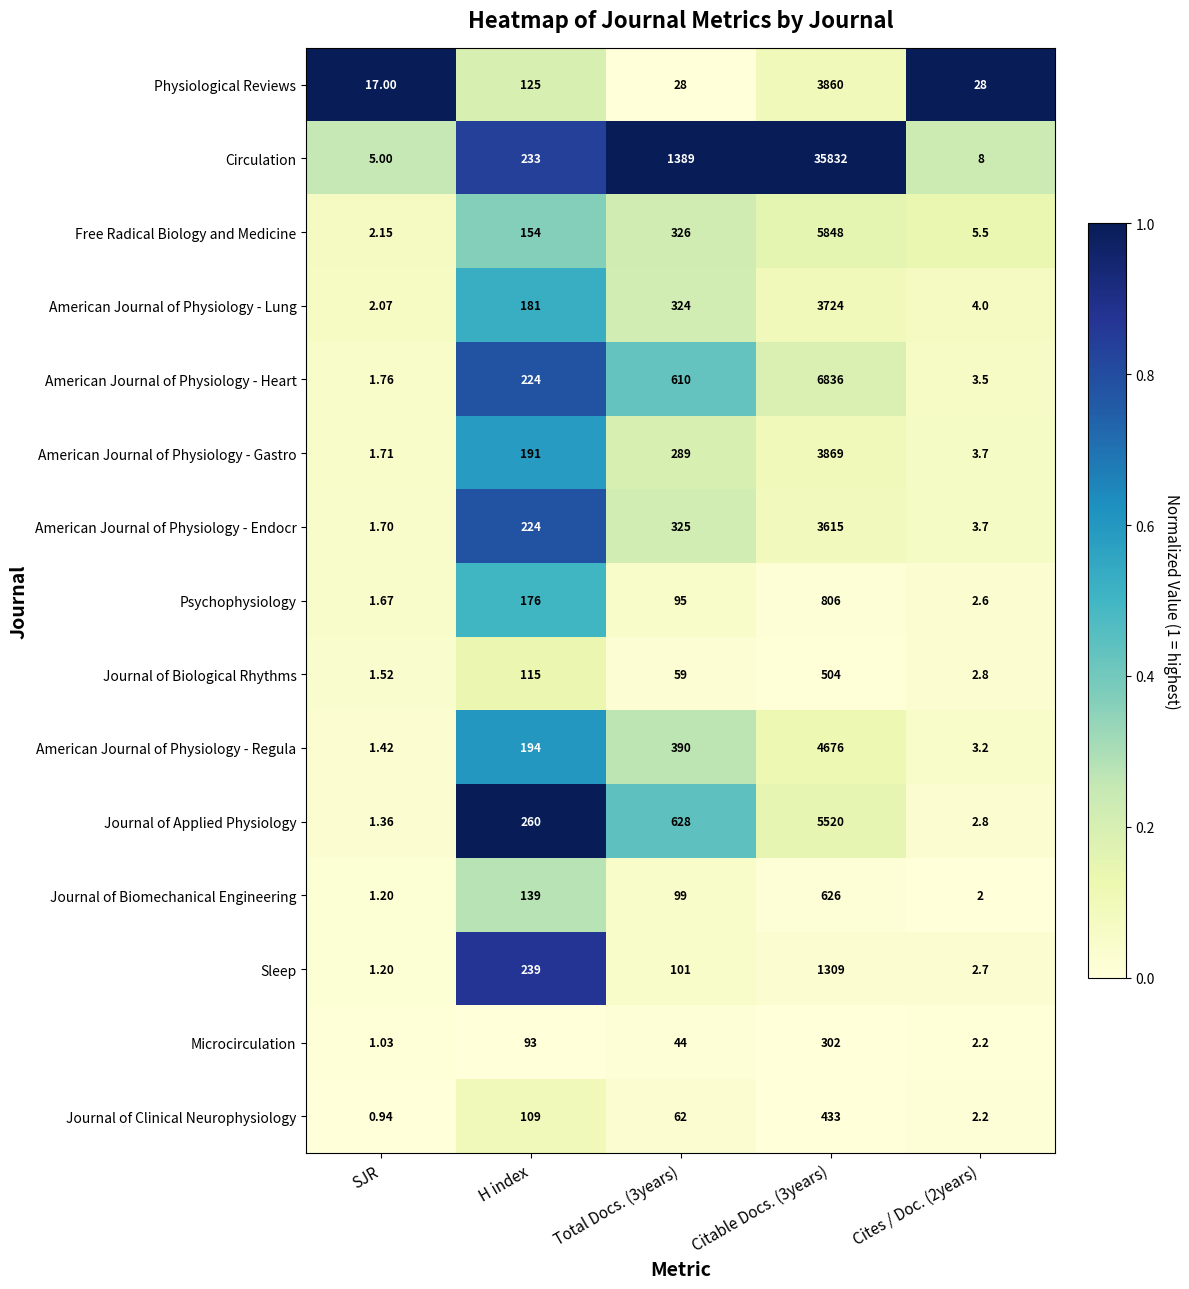

Which series has the largest range (max minus min)?

Circulation